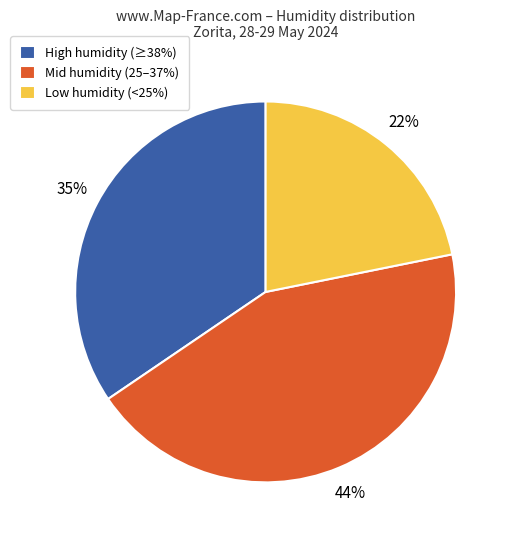

How many slices are in this pie chart?

3